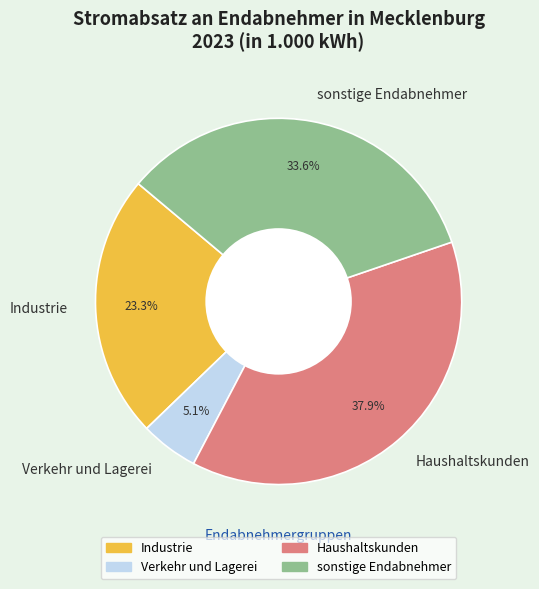

Which category has the smallest portion of the pie?

Verkehr und Lagerei